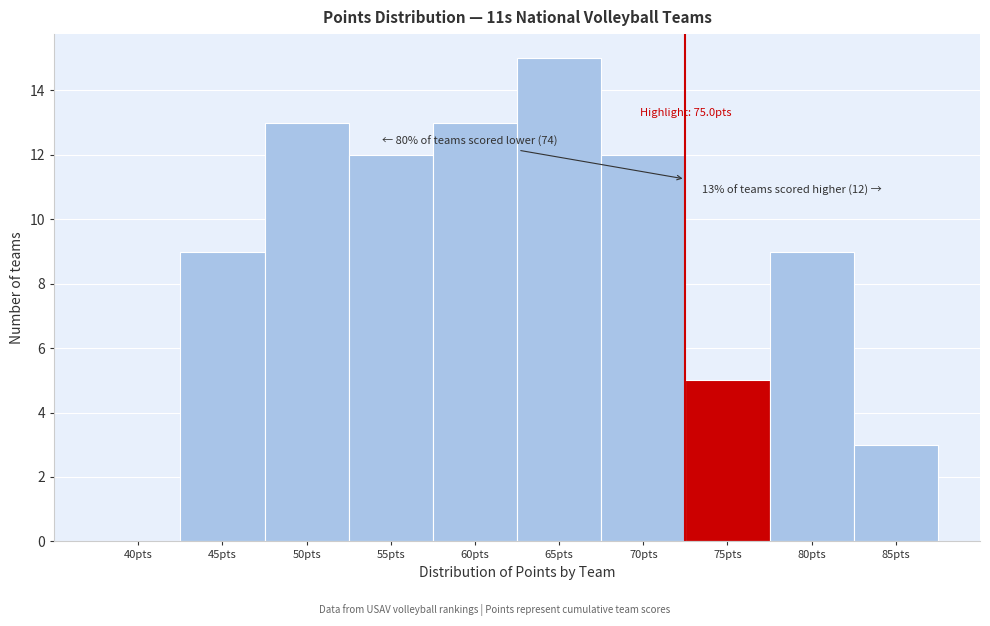

Reading left to right, list all the values displayed in this chart.

40pts=0	45pts=9	50pts=13	55pts=12	60pts=13	65pts=15	70pts=12	75pts=5	80pts=9	85pts=3